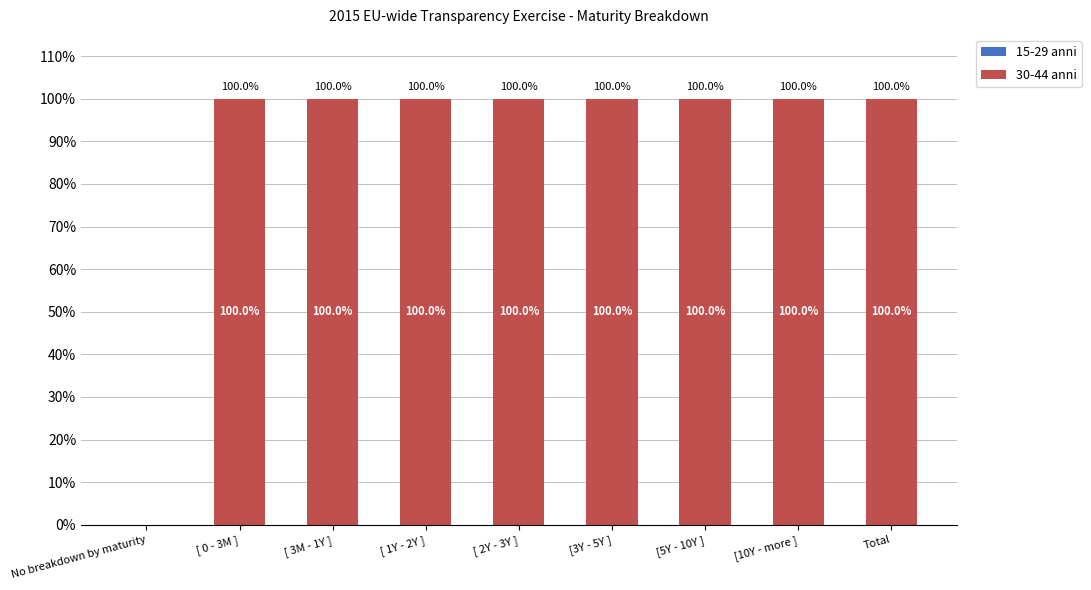

What is the label of the 6th bar from the left?

[3Y - 5Y ]